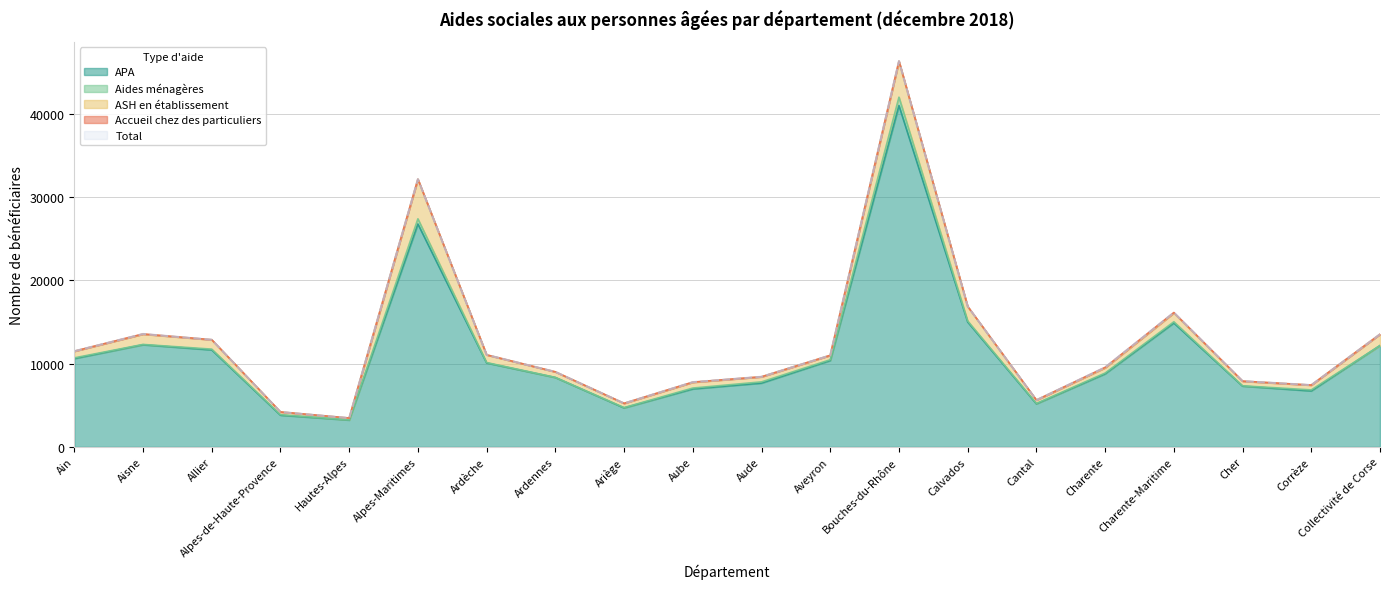

What is the maximum value shown in the chart?

46346